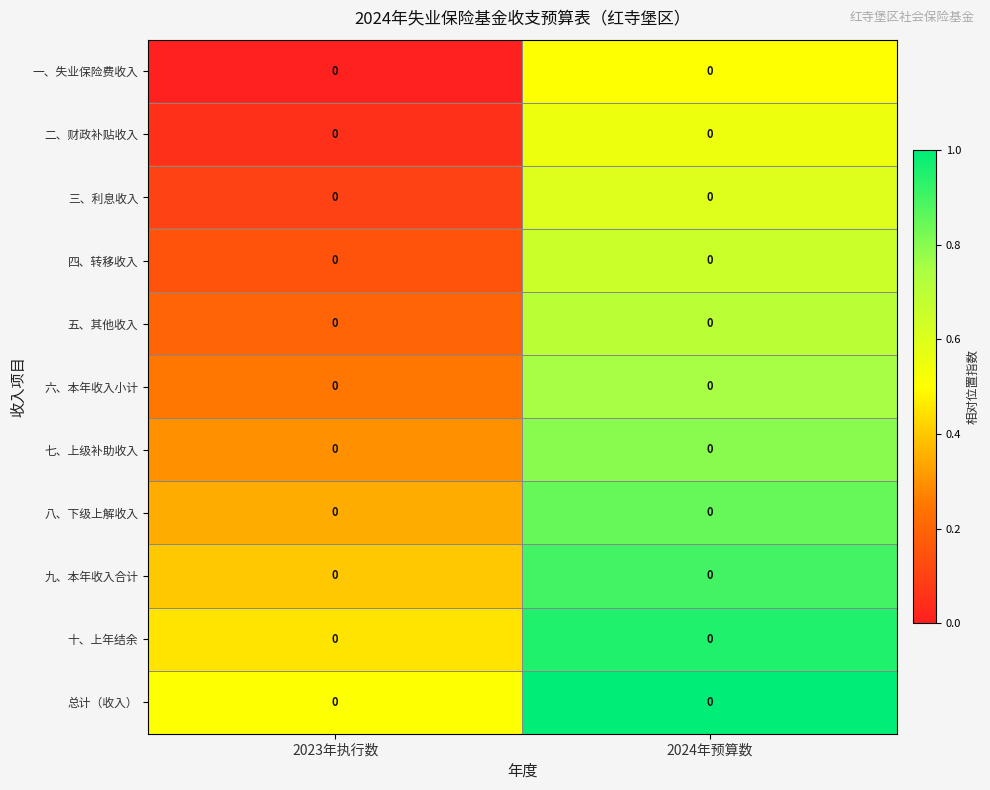

Count the 十、上年结余 values in the range 0 to 1.

2